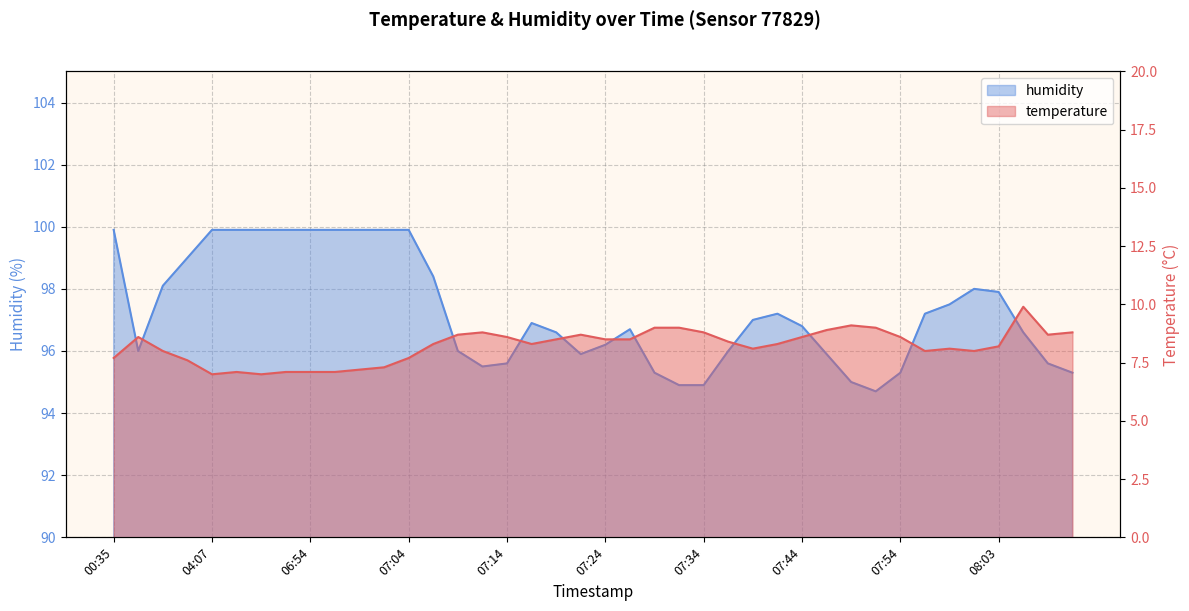

Where is humidity nearest to the value 97?

07:39